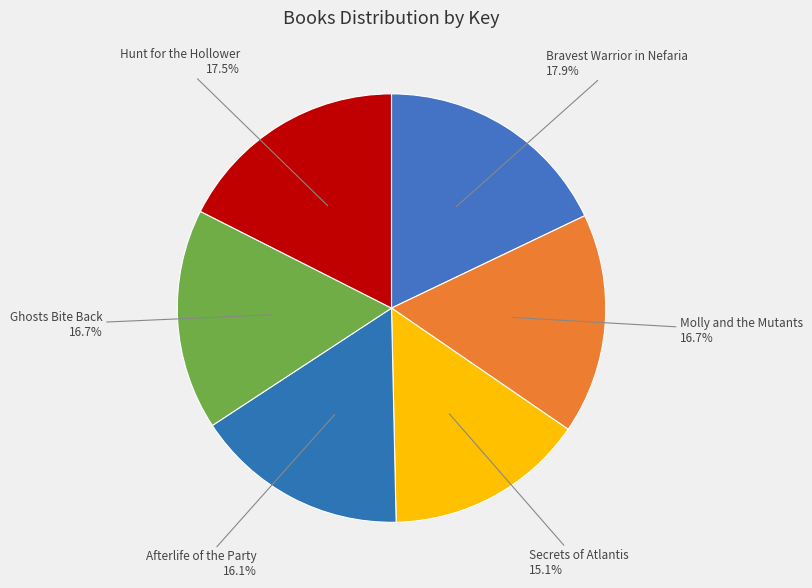

What is the smallest slice in the pie chart?

Secrets of Atlantis